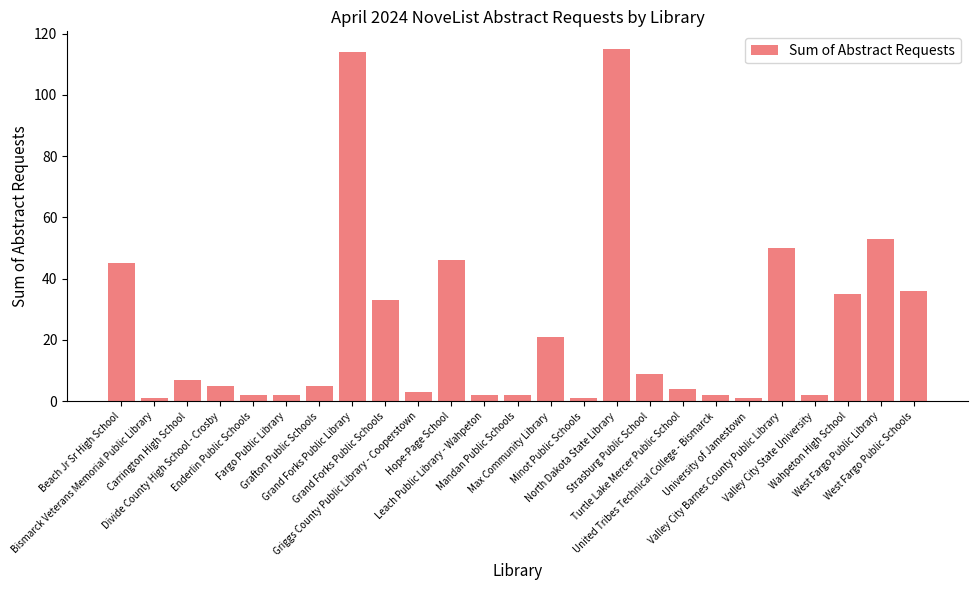

What is the average value?

24